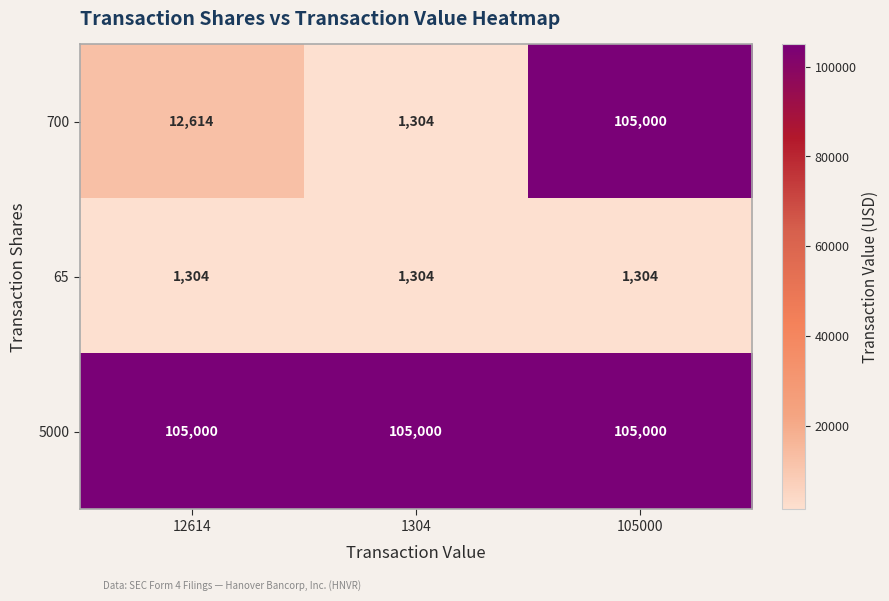

Which series has the largest range (max minus min)?

700